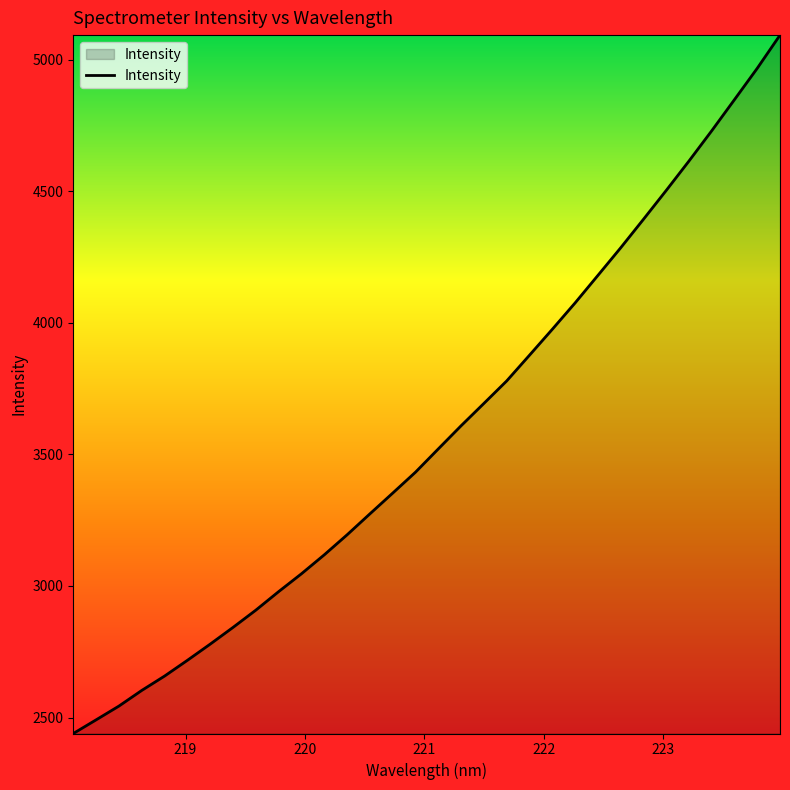

What is the maximum value shown in the chart?

5093.1